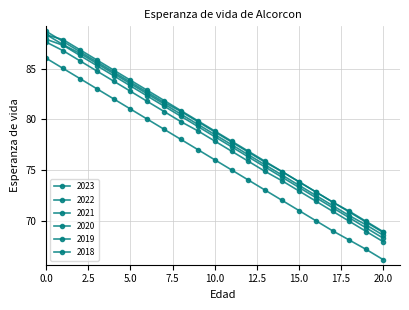

What is the lowest value of the 2018 series?

68.9